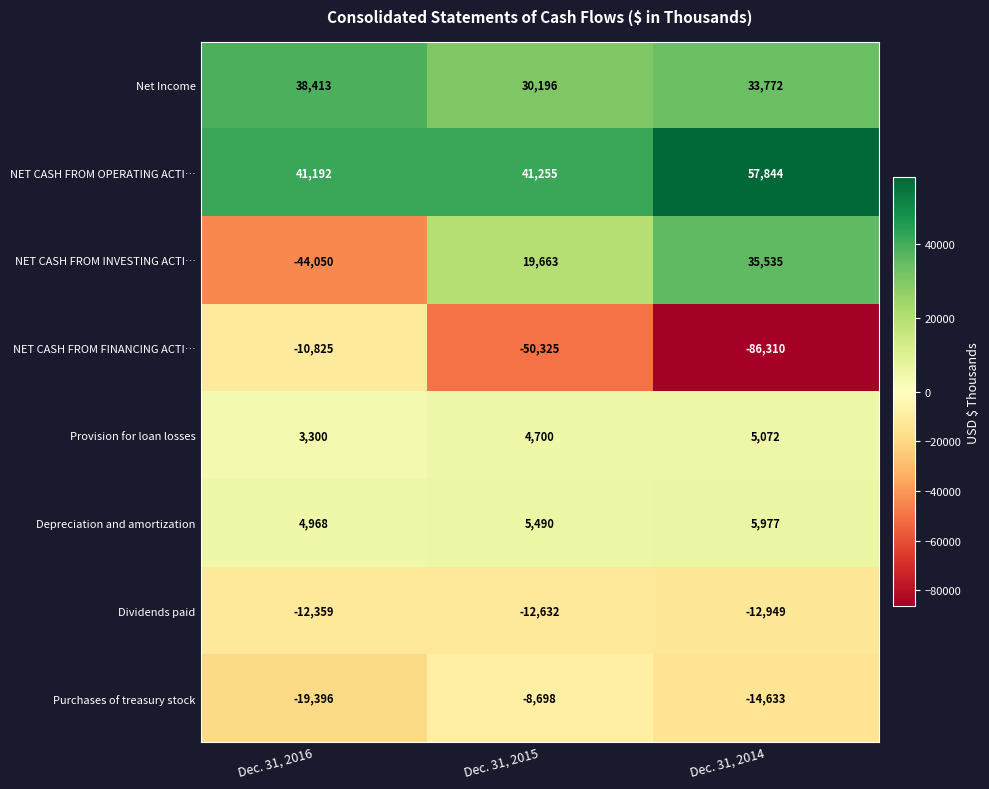

How many distinct data groups are displayed?

8